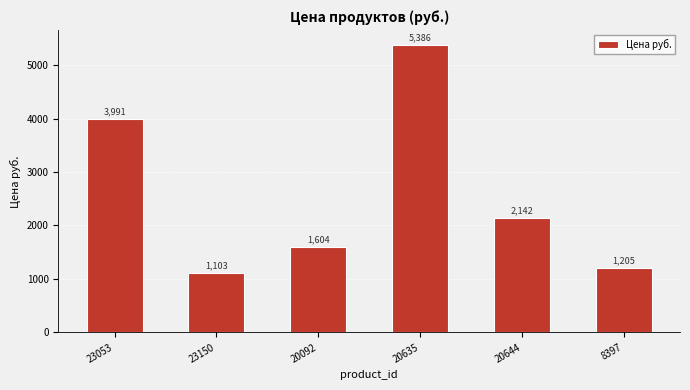

What is the difference between the values at 20644 and 23150?

1039.0